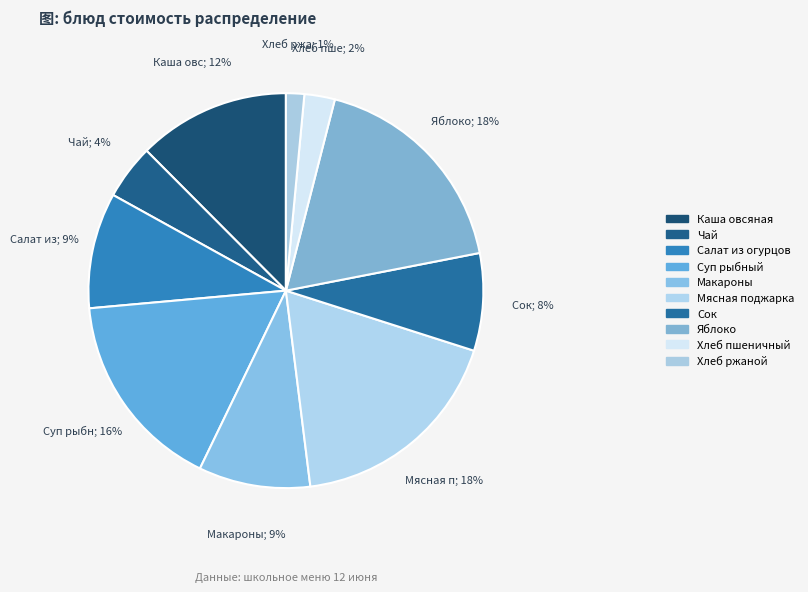

Count the number of slices in the pie.

10